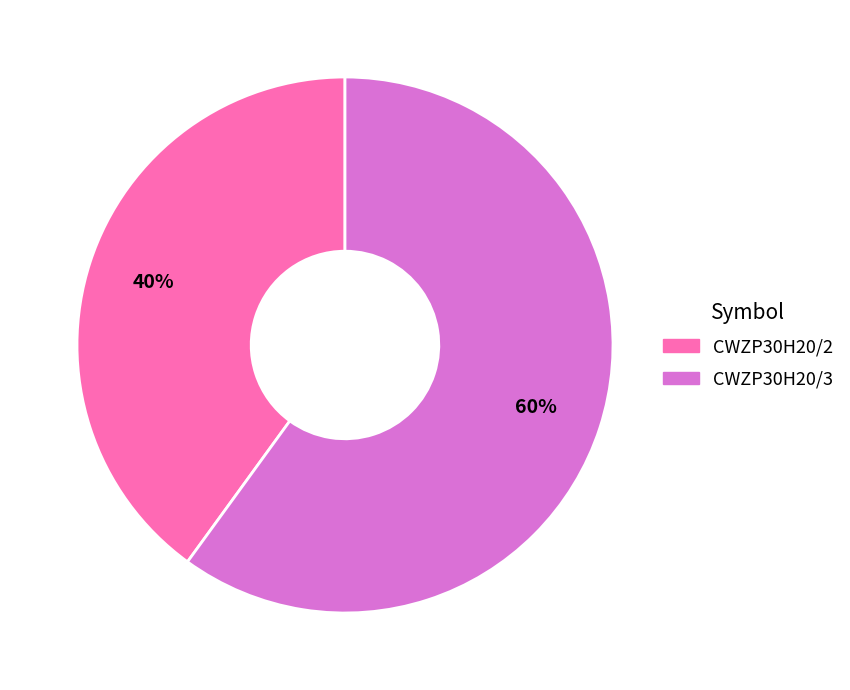

Do CWZP30H20/3 and CWZP30H20/2 together represent more than half of the pie?

Yes